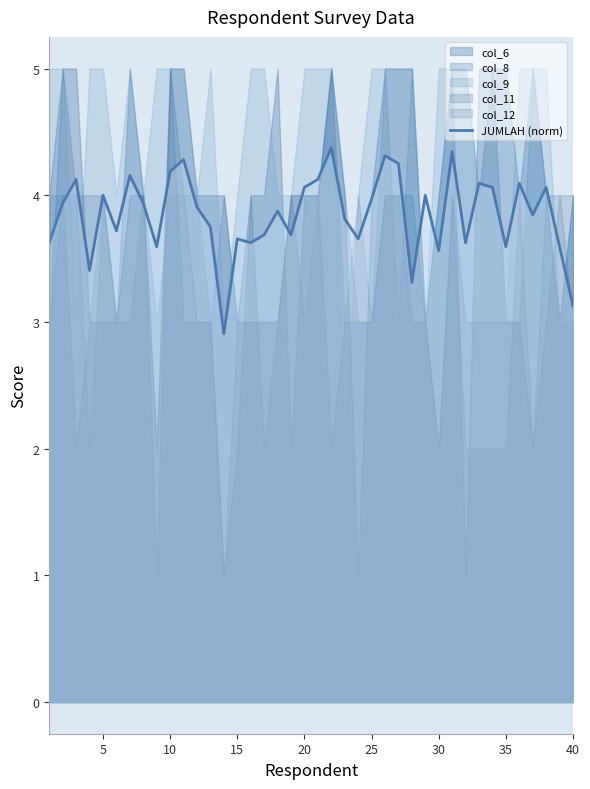

What is the difference between the second highest and minimum values?

1.4